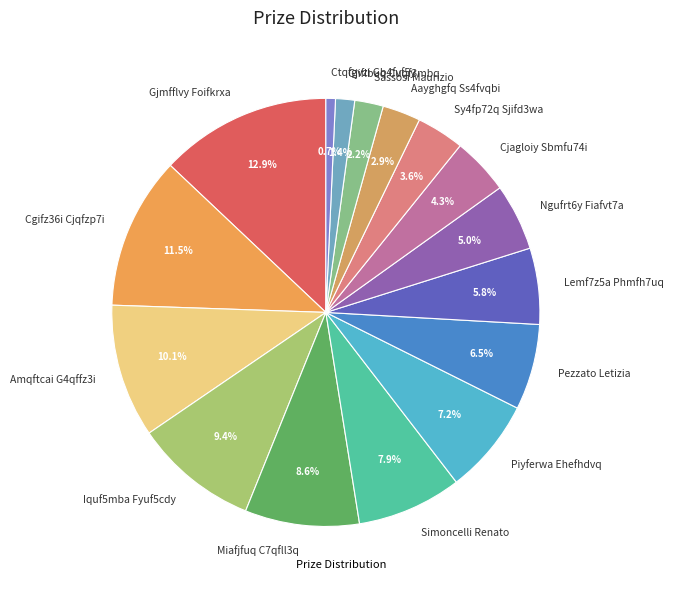

Is there any slice that represents more than half of the pie?

No